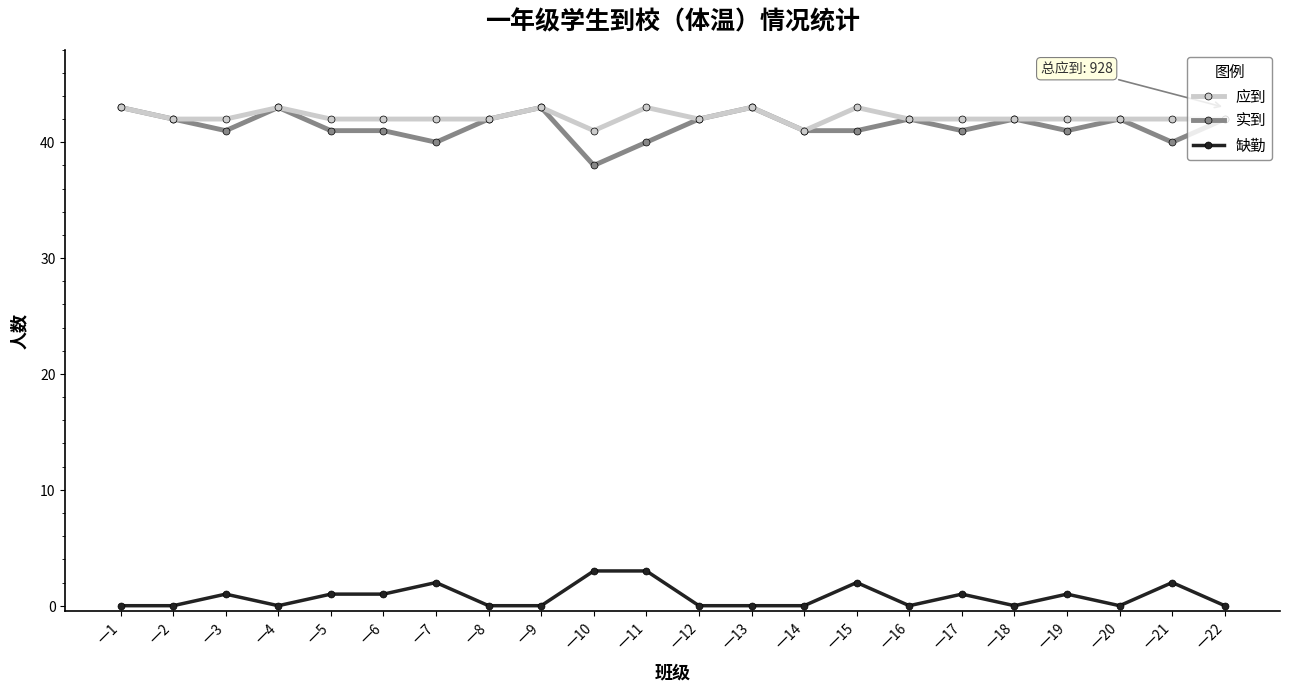

Reading right to left, transcribe all the data shown in this chart.

应到: 42	42	42	42	42	42	42	43	41	43	42	43	41	43	42	42	42	42	43	42	42	43
实到: 42	40	42	41	42	41	42	41	41	43	42	40	38	43	42	40	41	41	43	41	42	43
缺勤: 0	2	0	1	0	1	0	2	0	0	0	3	3	0	0	2	1	1	0	1	0	0